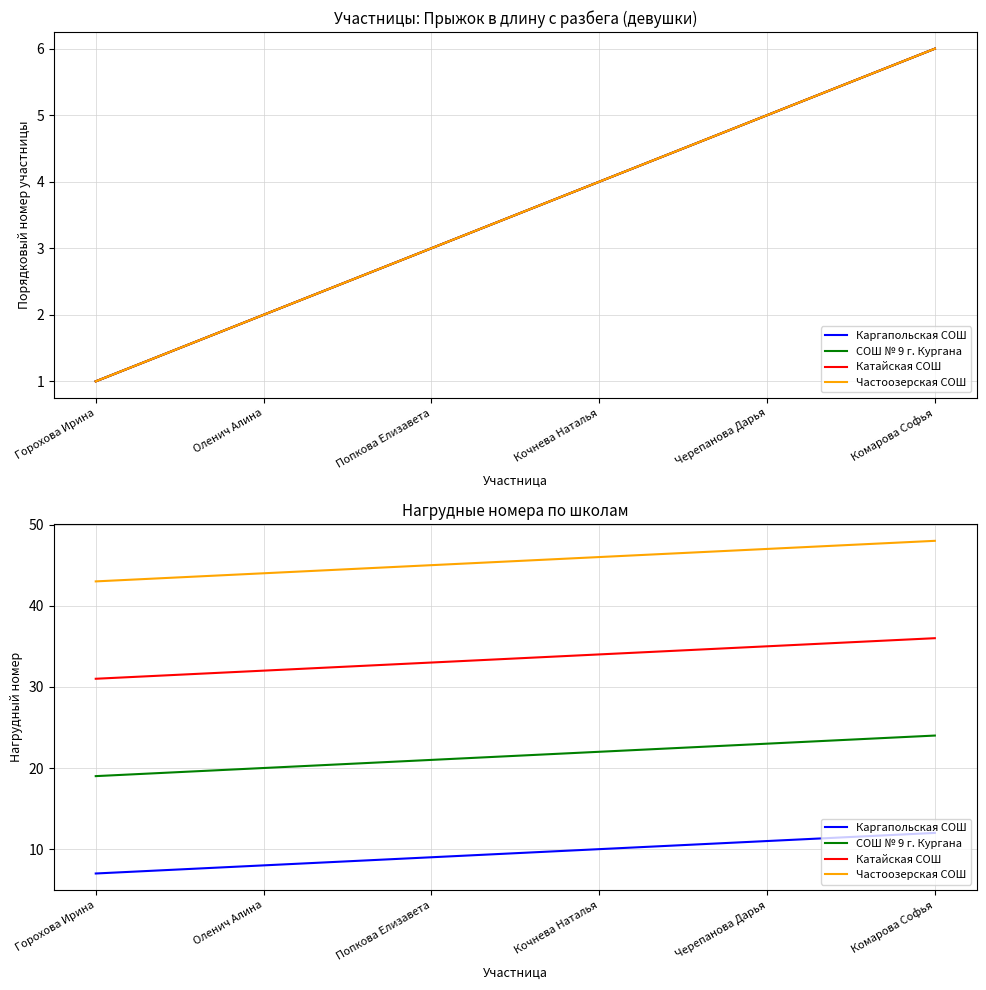

Which series has the widest spread of values?

Каргапольская СОШ